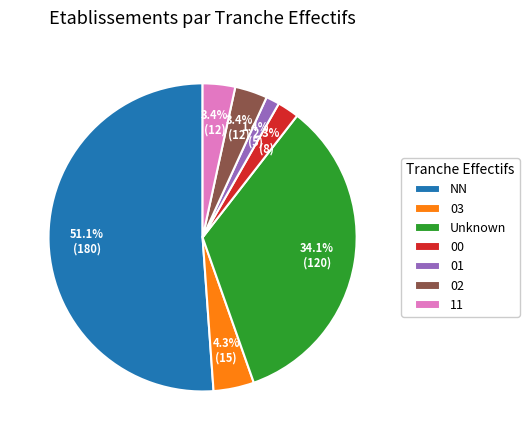

To the nearest percent, what is the average slice percentage?

14%